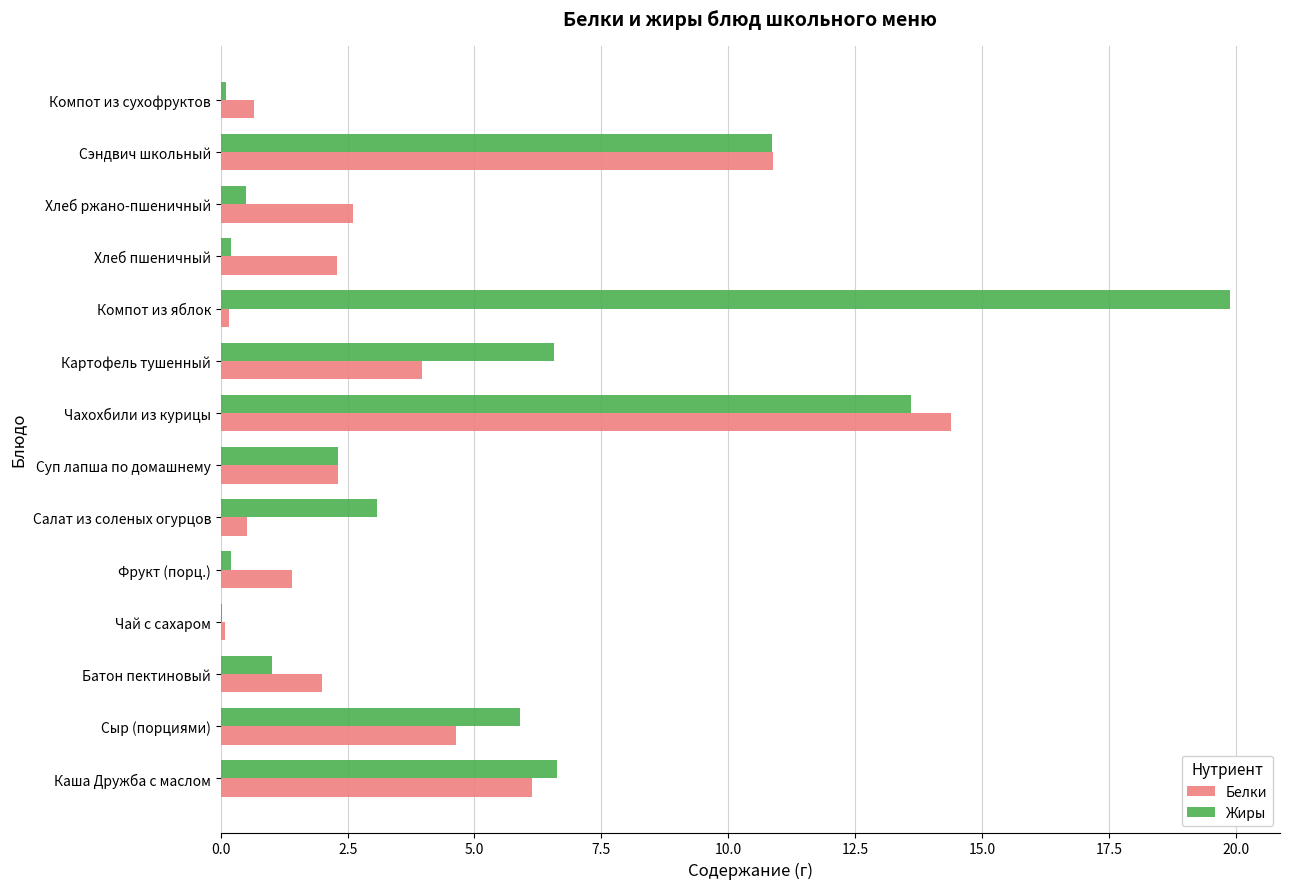

What is the sum of all Белки values?

52.0